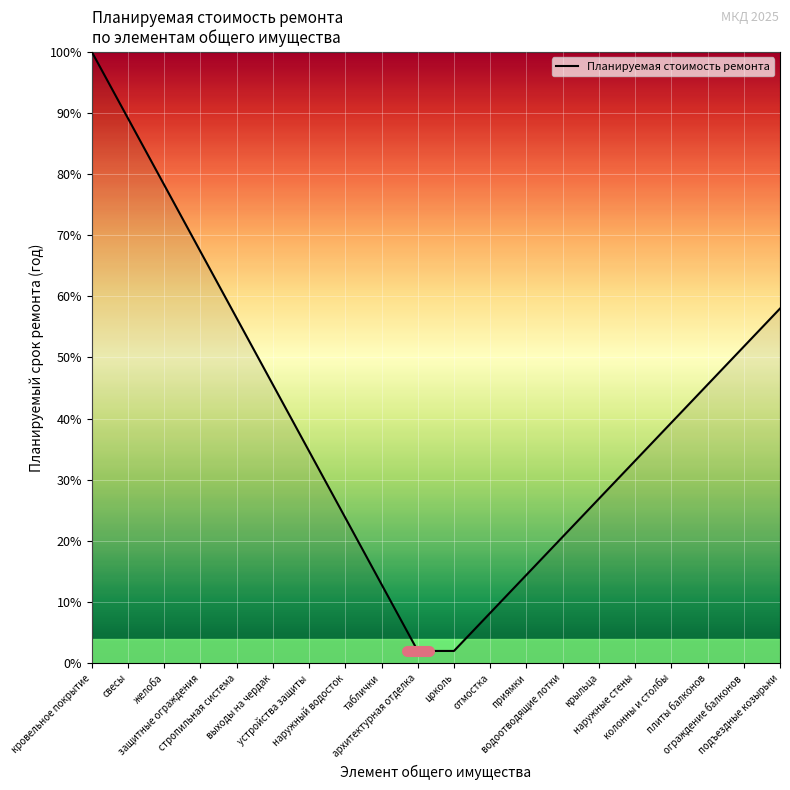

The chart shows a value of 38.7 at свесы. True or false?

False